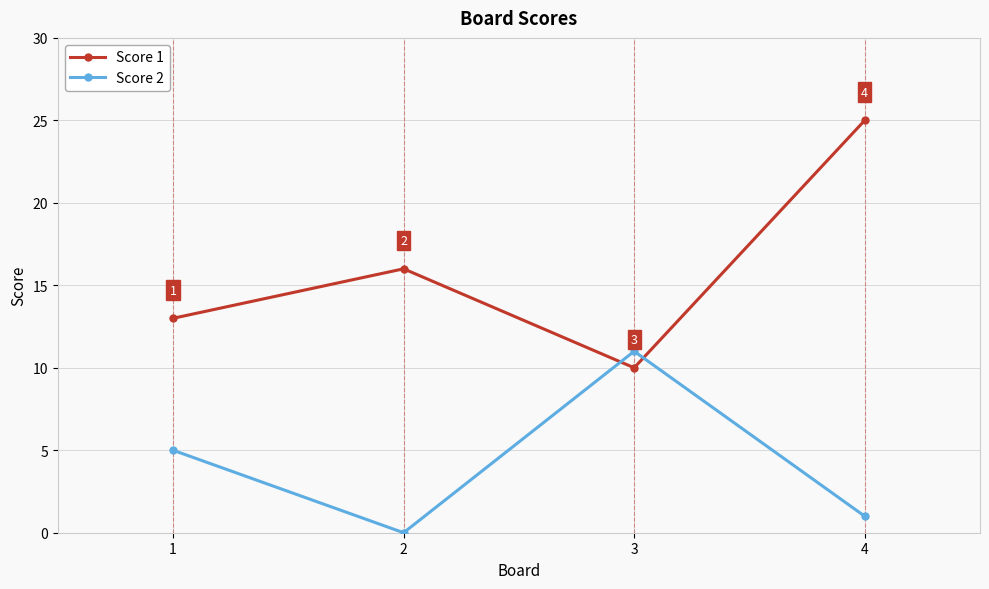

True or false: Score 2 and Score 1 intersect in this chart.

True